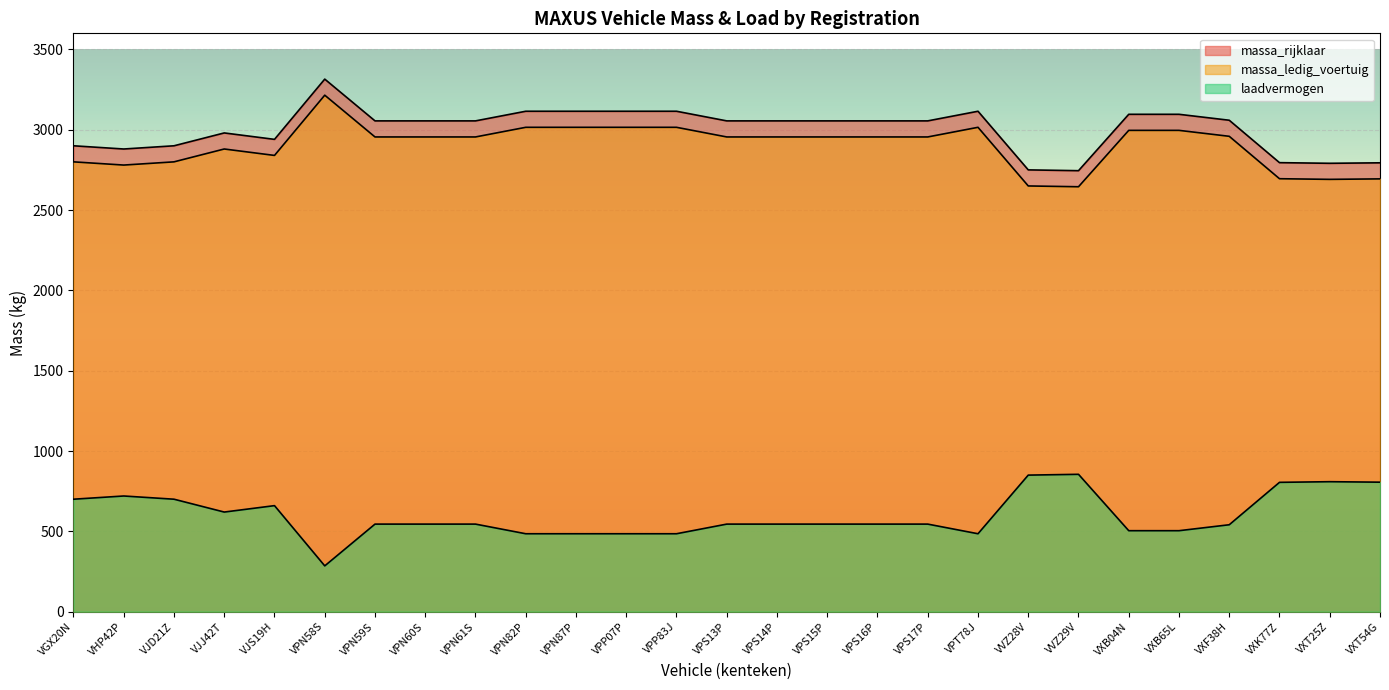

What is the value of the laadvermogen point at the 12th from the left?

485